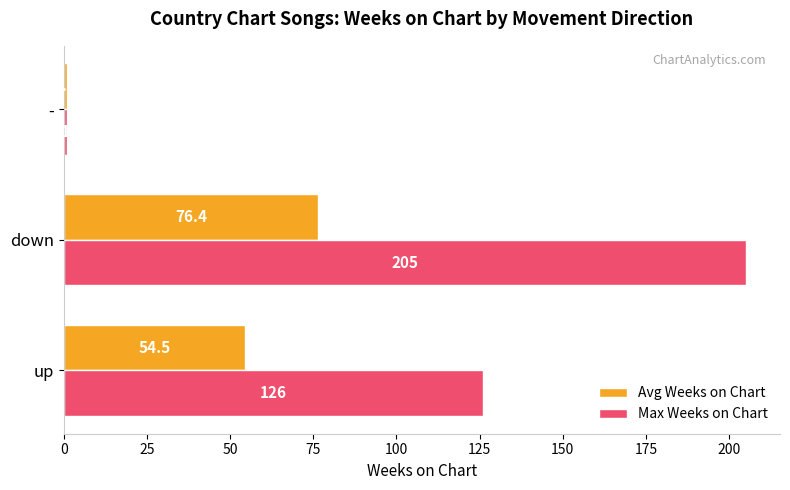

At which category is the sum across all series the highest?

down